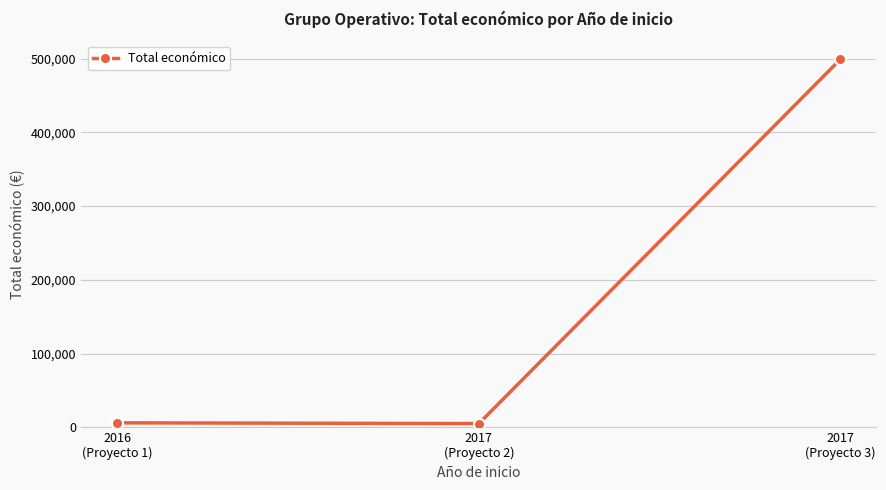

What is the sum of the values at 2016
(Proyecto 1) and 2017
(Proyecto 2)?

11000